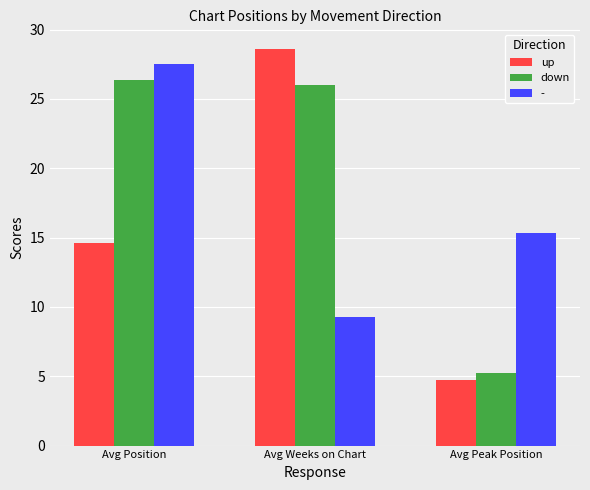

What is the label of the 3rd bar from the right?

Avg Position